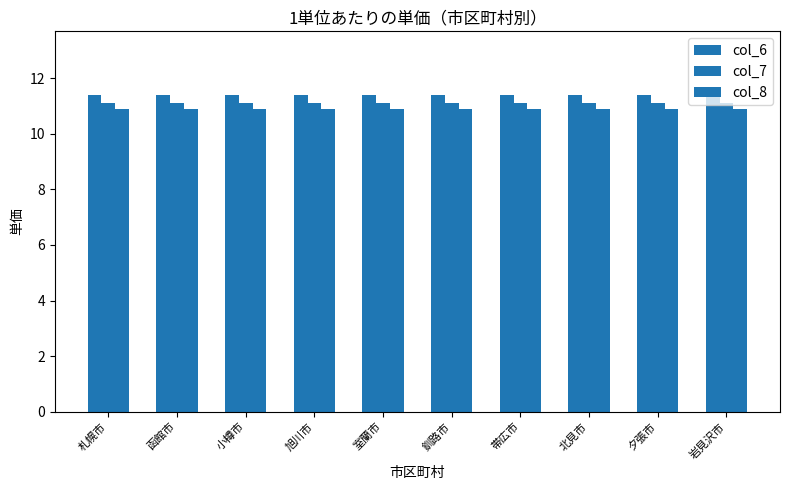

Count the number of categories in the chart.

10